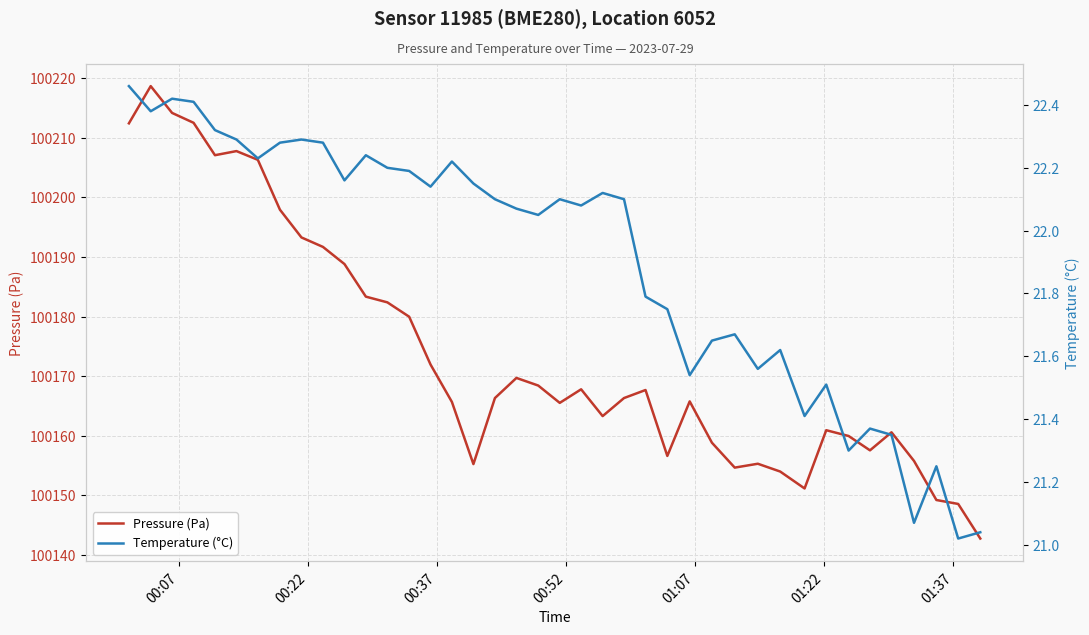

Is this an area chart (filled region under the line)?

No